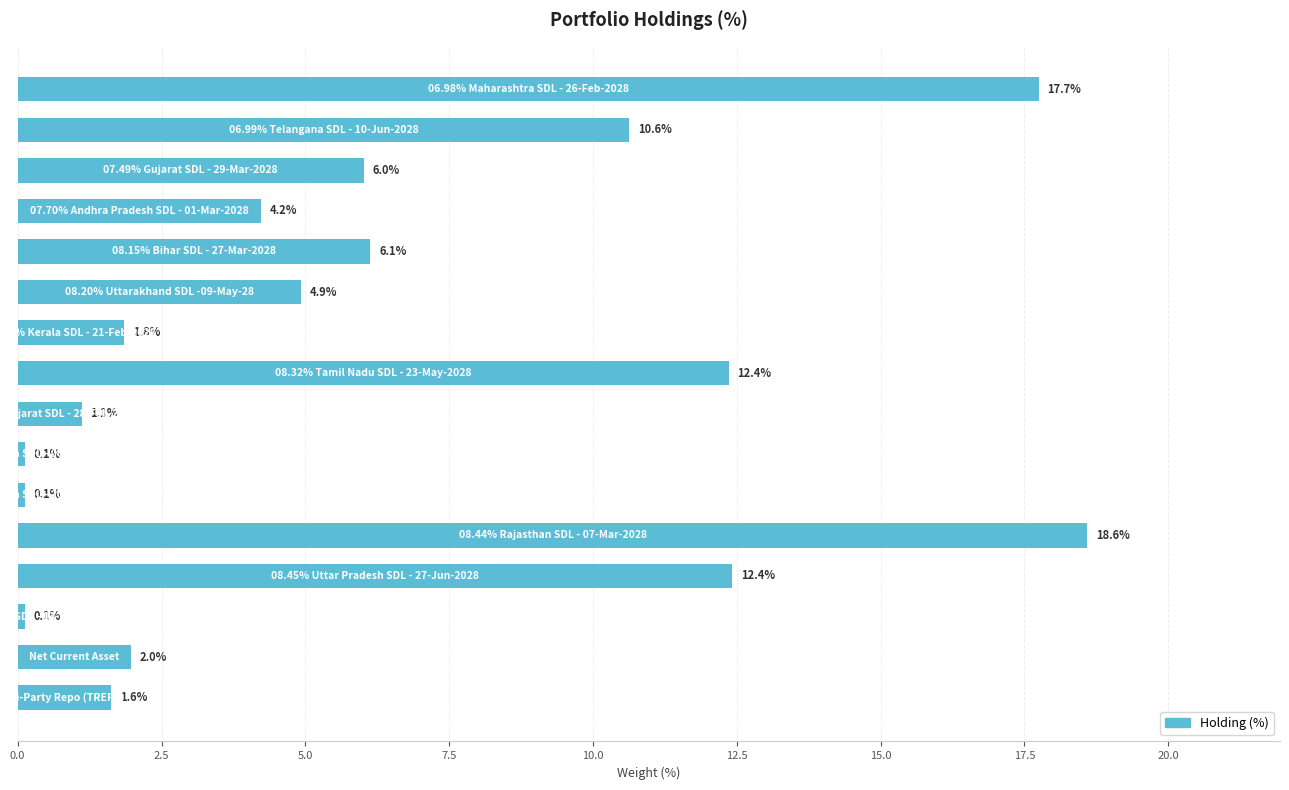

What is the value of the 7th bar from the top?

1.8